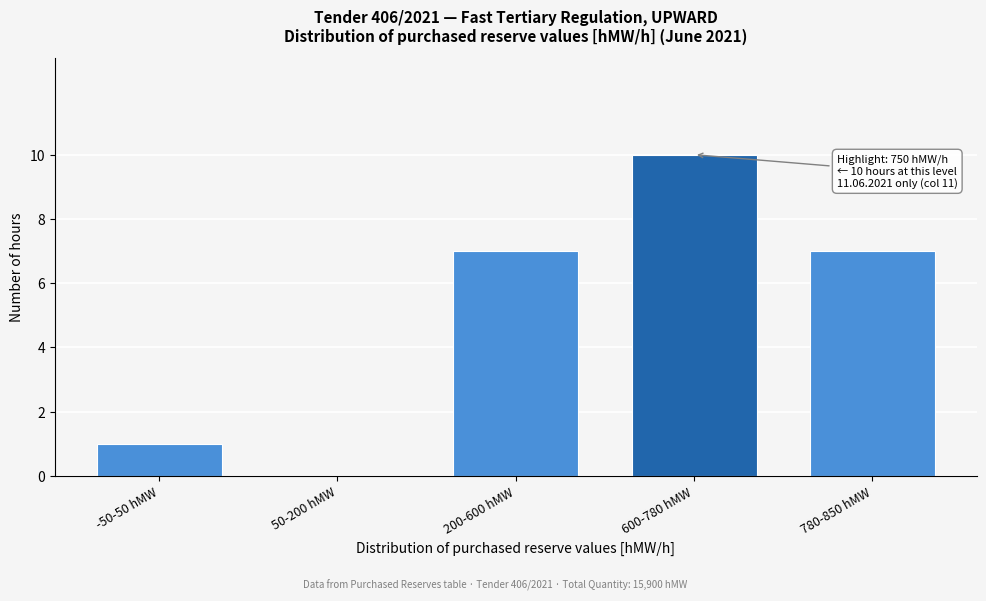

Reading left to right, list all the values displayed in this chart.

-50-50 hMW=1	50-200 hMW=0	200-600 hMW=7	600-780 hMW=10	780-850 hMW=7